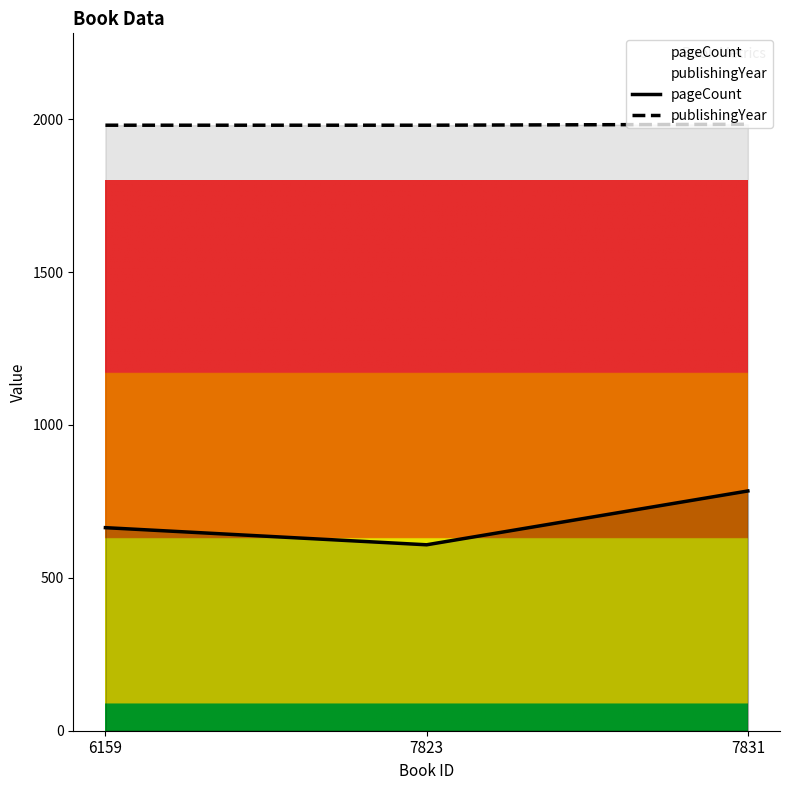

Reading left to right, list all the values displayed in this chart.

pageCount: 664	608	784
publishingYear: 1980	1980	1983